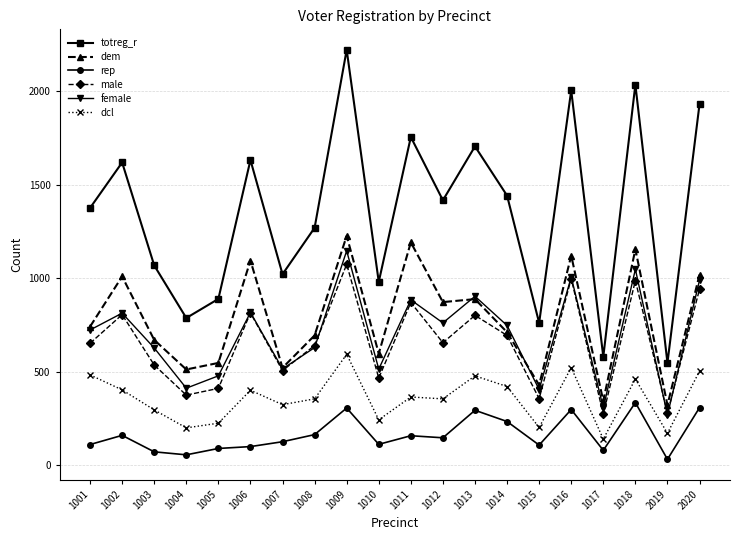

True or false: dcl and female cross at least once.

False